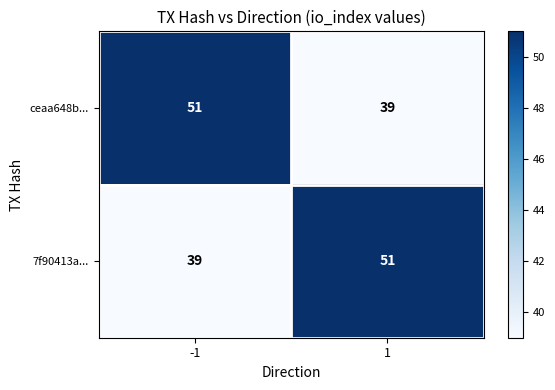

What is the spread (max minus min) of values at 1?

12